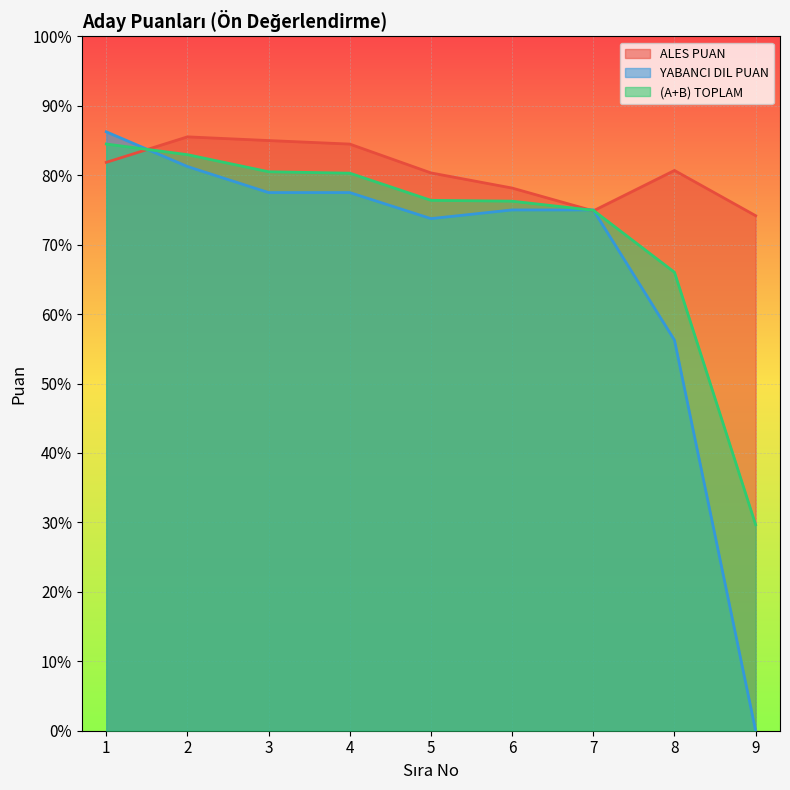

What is the value of the (A+B) TOPLAM point at the 3rd from the left?

80.5